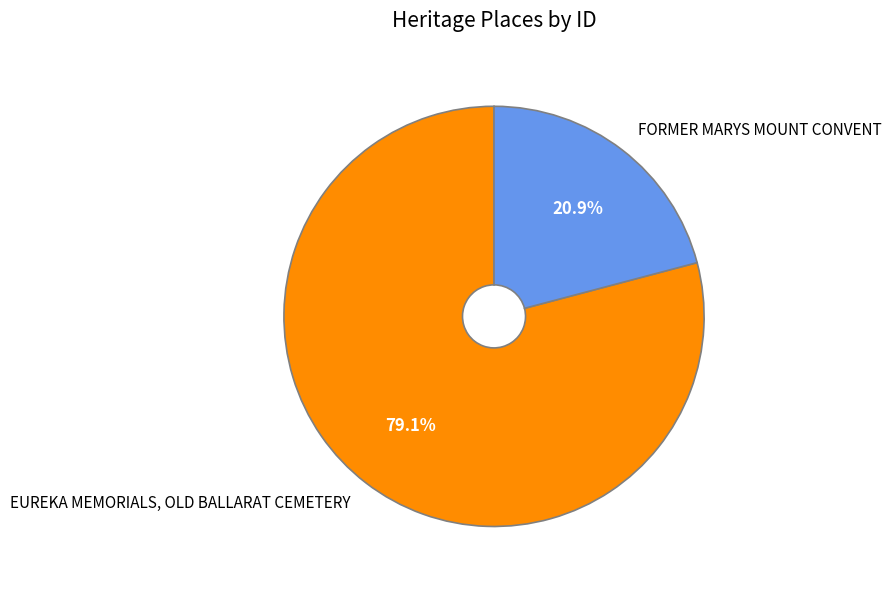

Which slice is the smallest?

FORMER MARYS MOUNT CONVENT